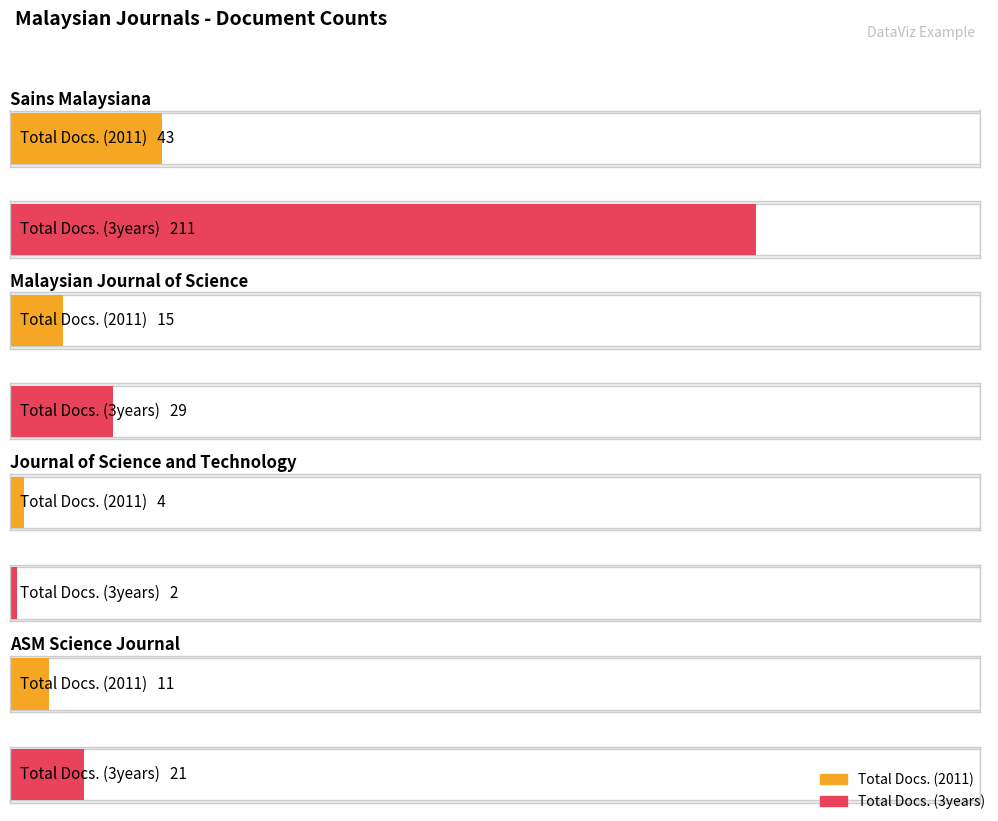

Which series has the widest spread of values?

Total Docs. (3years)